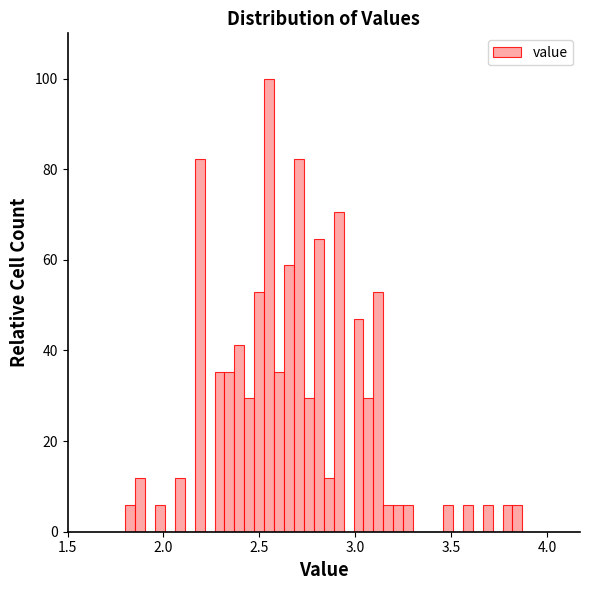

Around what value on the x-axis is the tallest bar? Give the approximate position of its centre, as read against the axis.

2.55